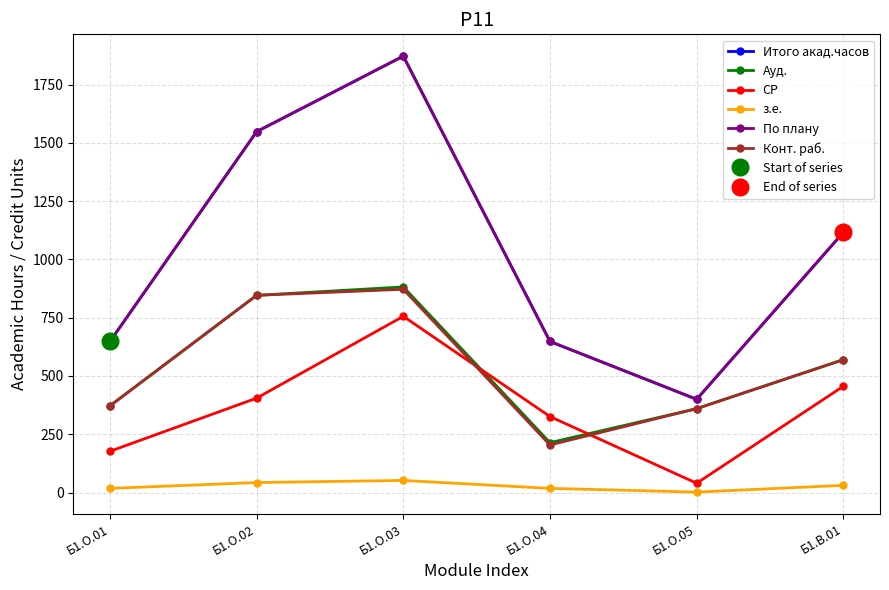

Where do Конт. раб. and СР first cross each other?

Б1.О.03 and Б1.О.04